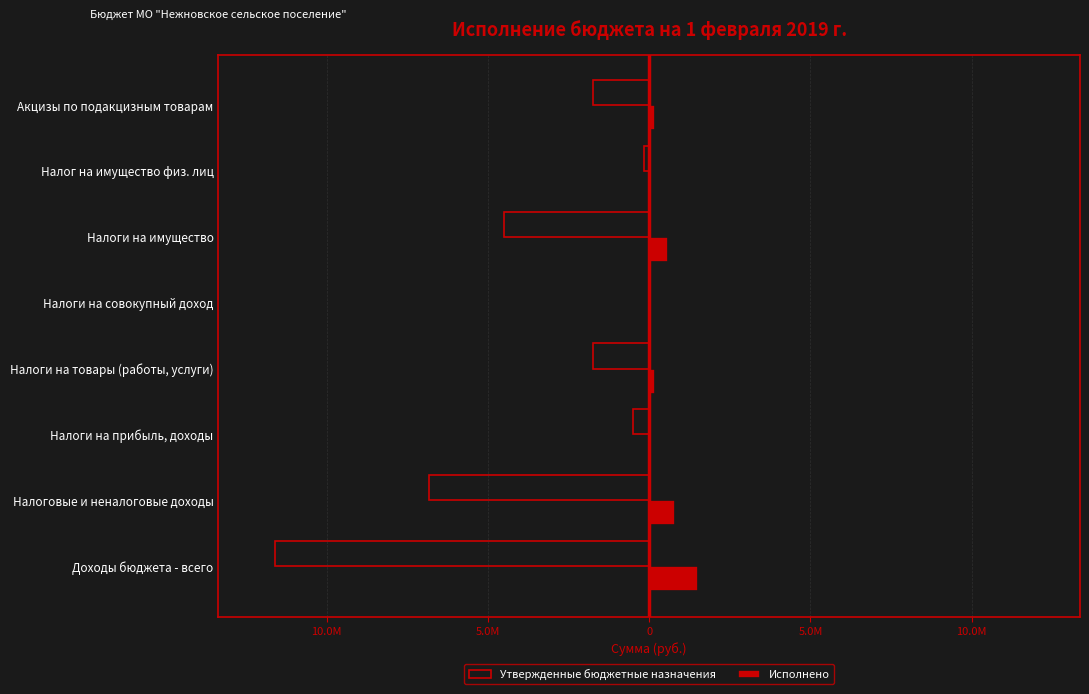

What are all the series names shown in the legend?

Утвержденные бюджетные назначения, Исполнено